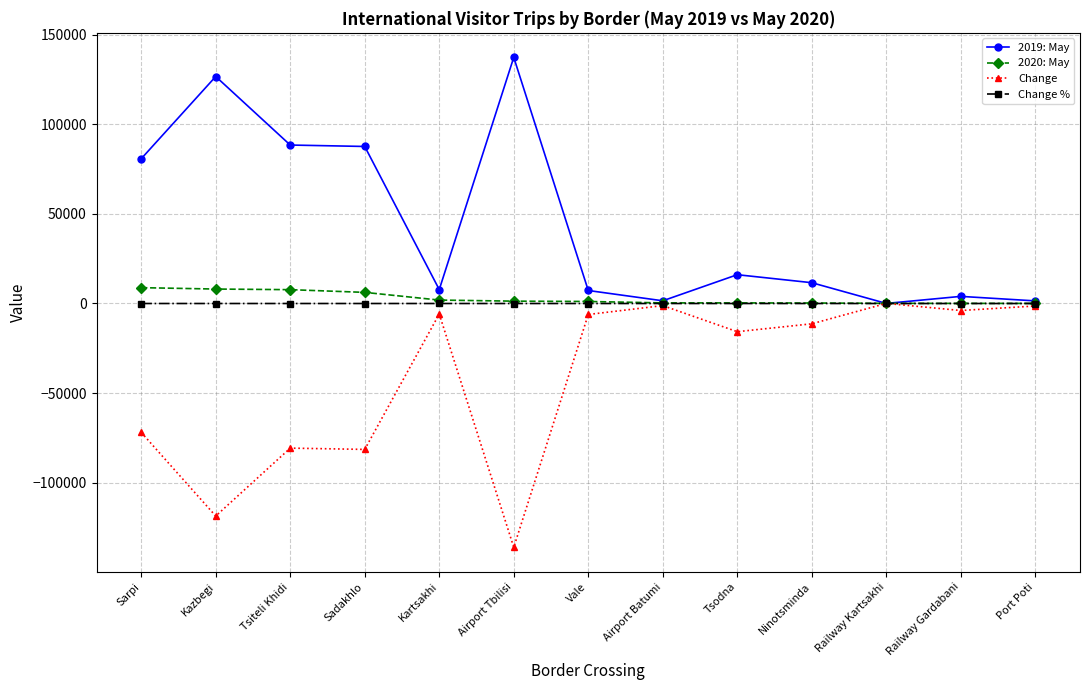

At which category does the chart reach its minimum across all series?

Airport Tbilisi